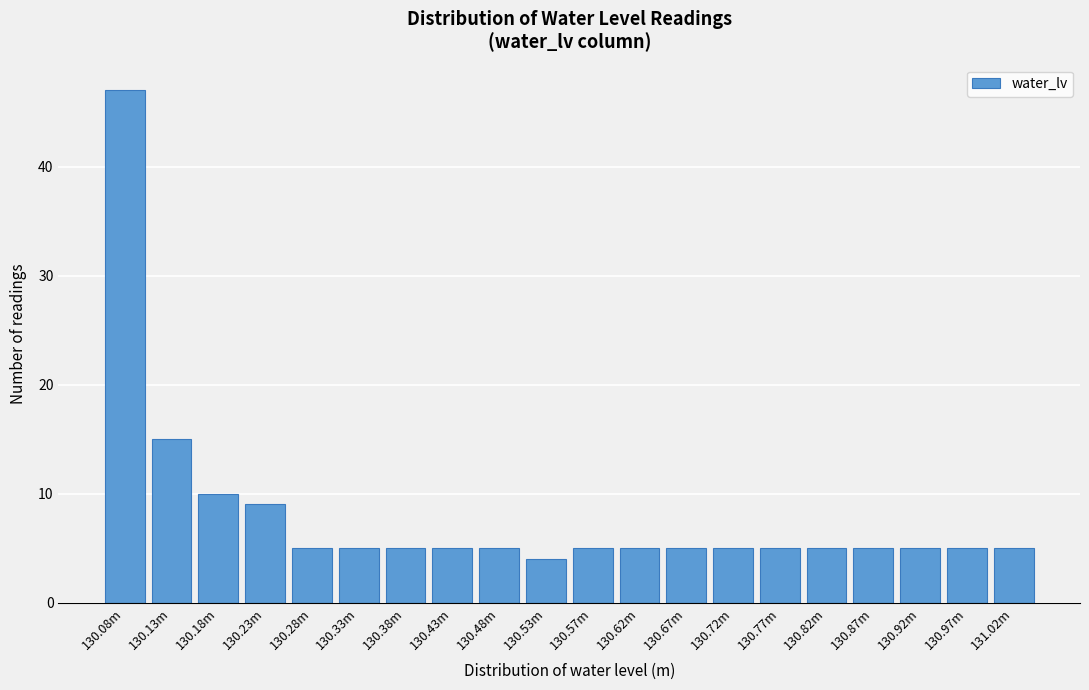

Reading left to right, list all the values displayed in this chart.

47	15	10	9	5	5	5	5	5	4	5	5	5	5	5	5	5	5	5	5